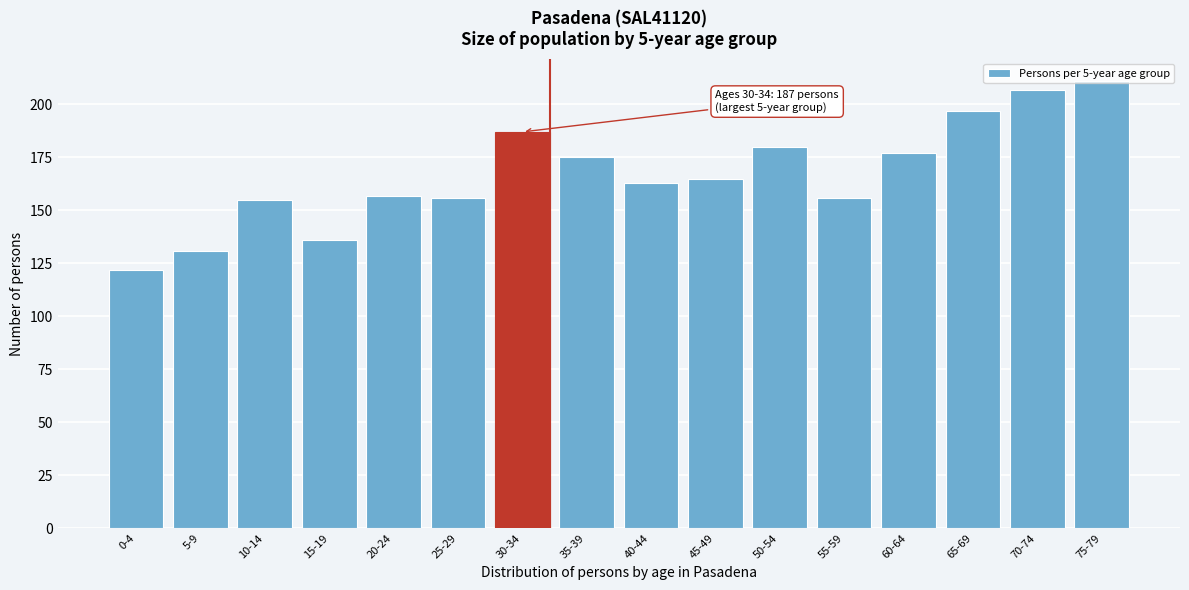

Read the value at 40-44.

163